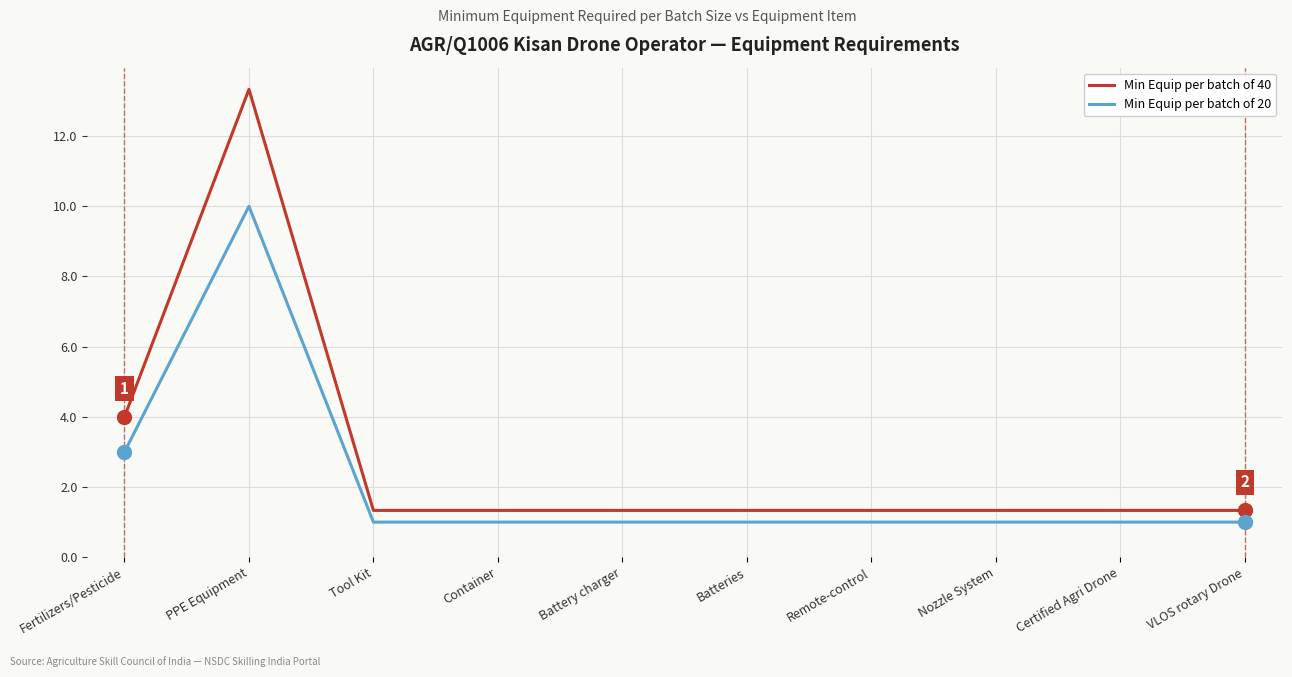

What is the maximum value shown in the chart?

13.3